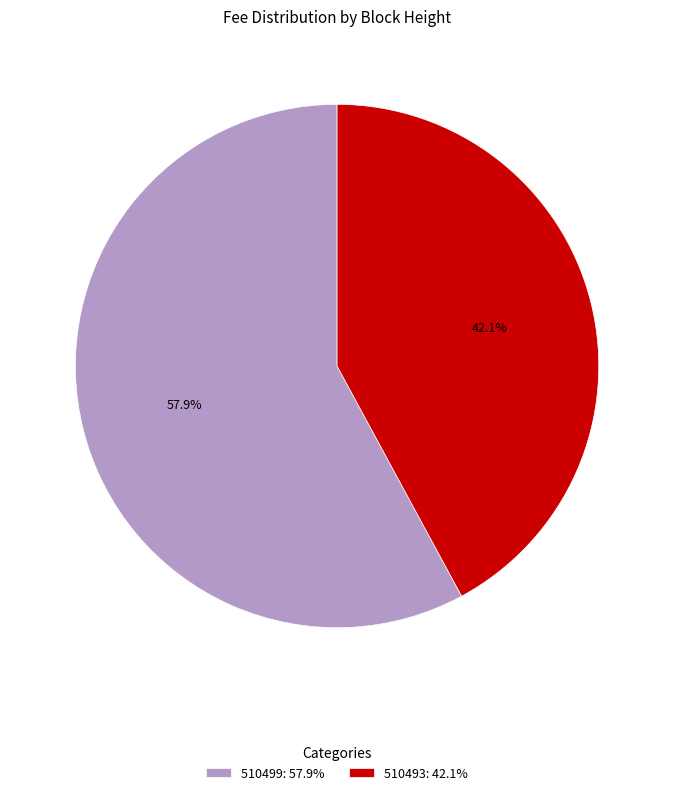

Count the number of slices in the pie.

2